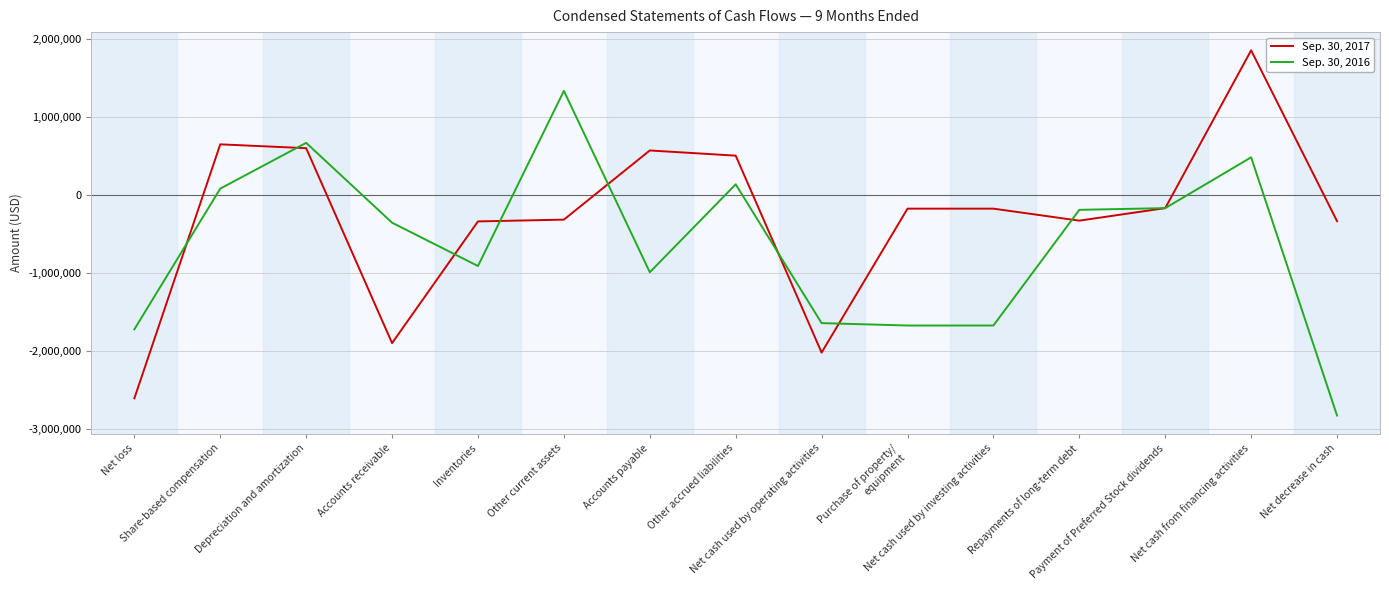

What is the total value across all series at Net loss?

-4327006